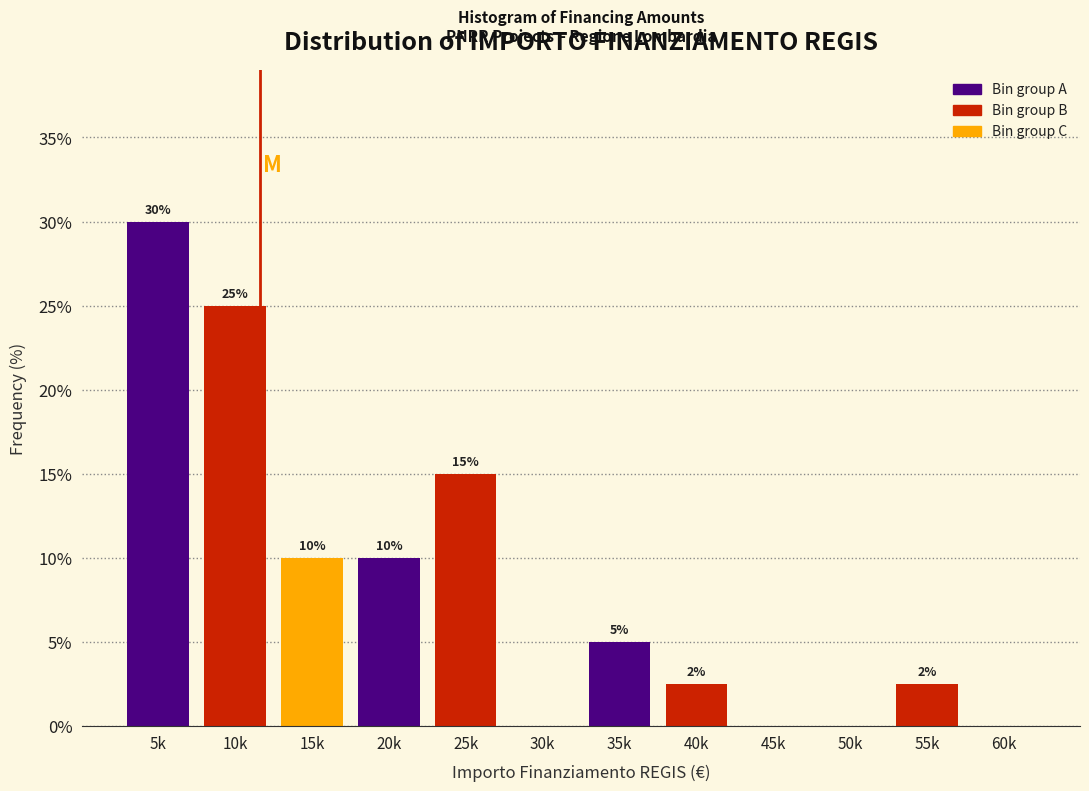

What is the change in value from 5k to 35k?

-25.0